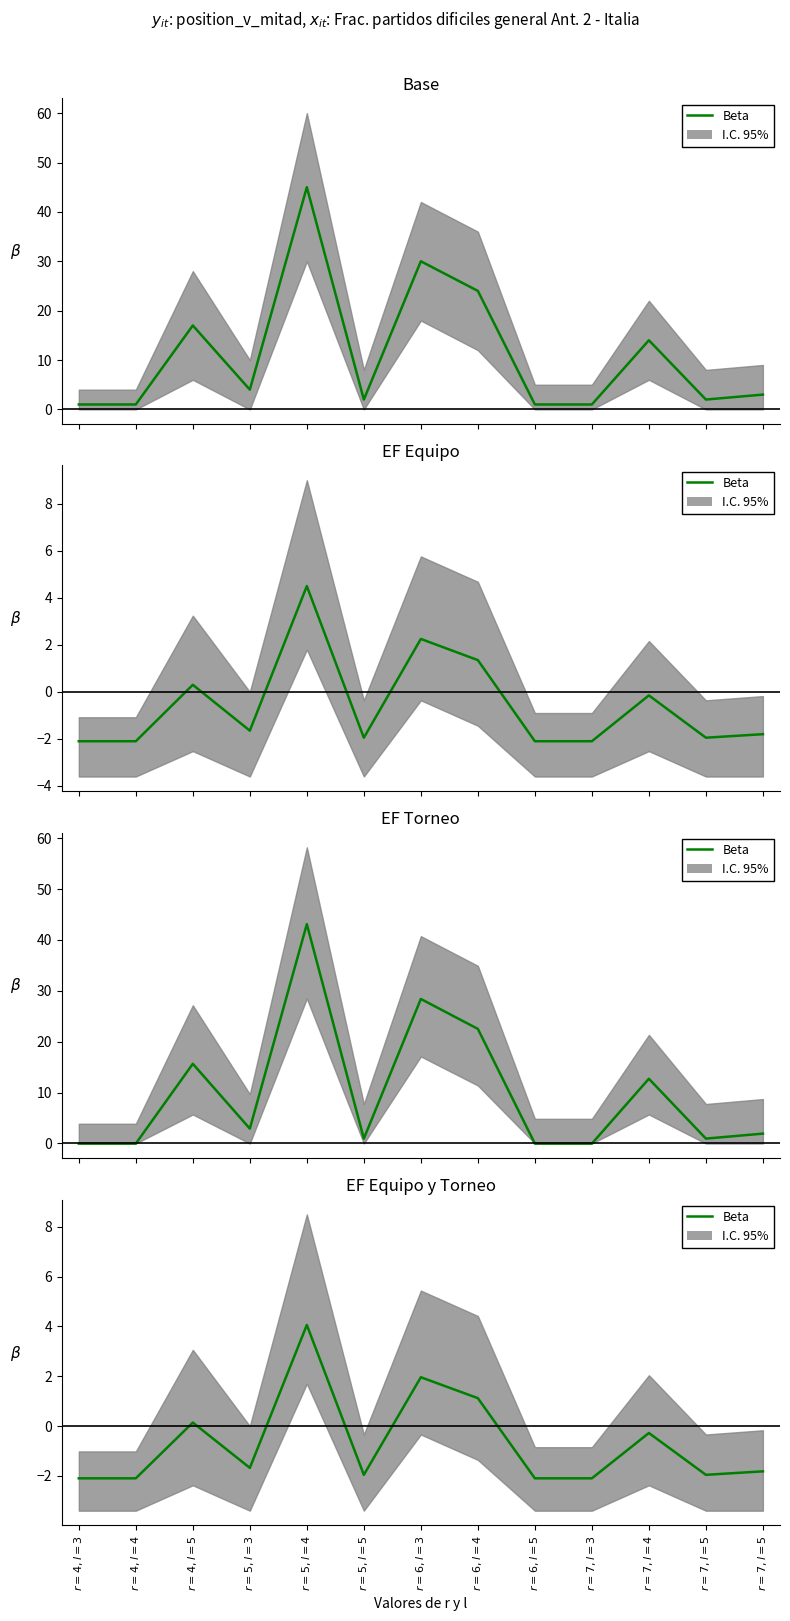

True or false: there are more than 2 points higher than both neighbors.

True